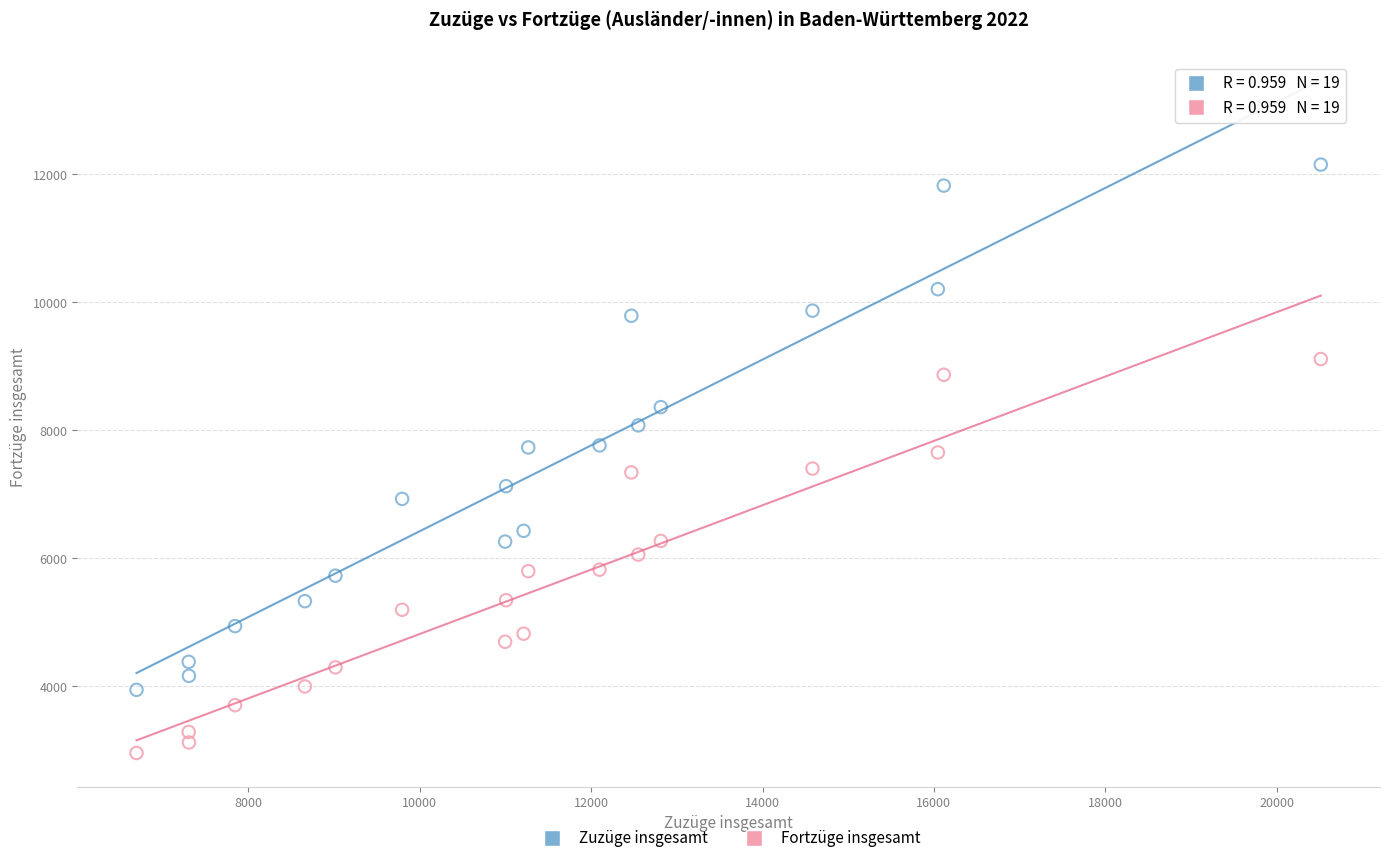

Across all data points, what is the range of X values (max minus min)?

13821.0